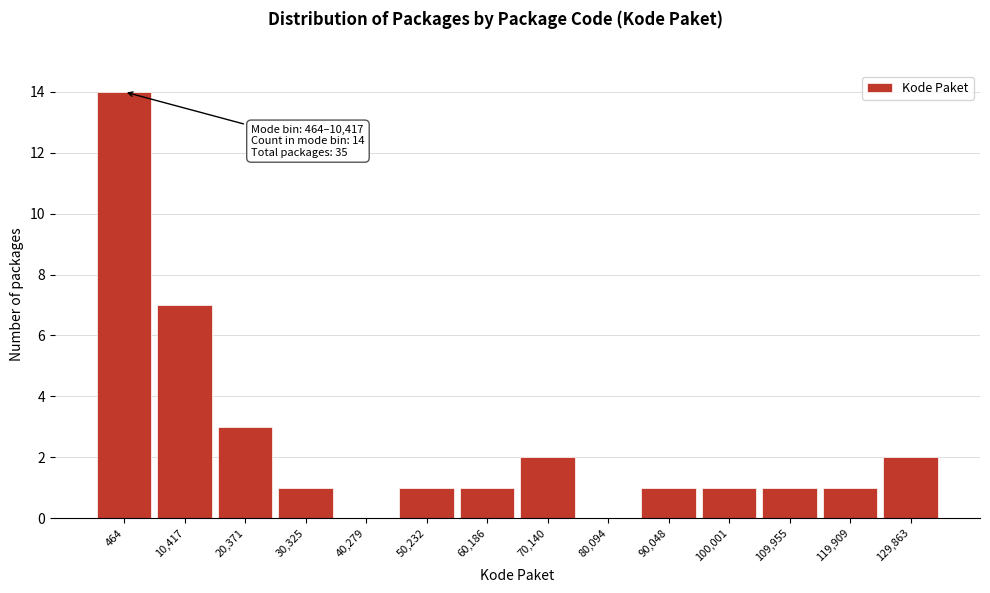

Reading left to right, extract all data points from this chart.

464=14	10,417=7	20,371=3	30,325=1	40,279=0	50,232=1	60,186=1	70,140=2	80,094=0	90,048=1	100,001=1	109,955=1	119,909=1	129,863=2